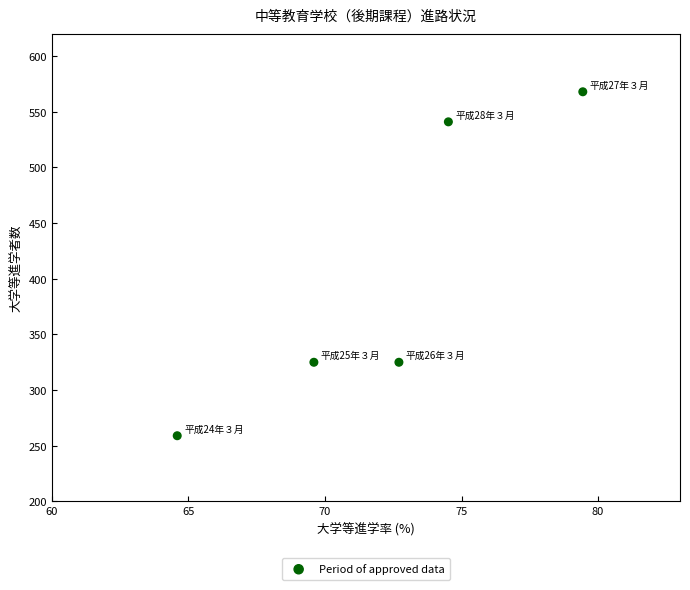

What is the range of Y values (max minus min)?

309